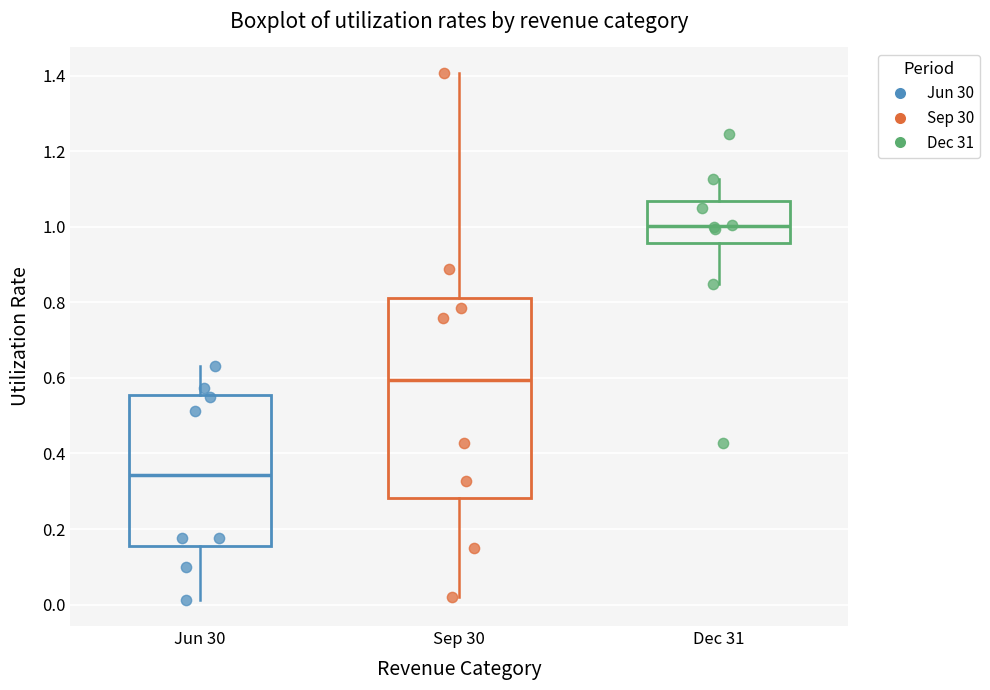

Reading left to right, read every box against the y-axis: the position of its median line, the range the box covers, and the ends of its whiskers. The values are not printed on the chart, so give them approximately, as read against the axis.

Jun 30: median 0.34, box 0.16 to 0.56, whiskers 0.02 to 0.64
Sep 30: median 0.60, box 0.28 to 0.82, whiskers 0.02 to 1.40
Dec 31: median 1.00, box 0.96 to 1.06, whiskers 0.84 to 1.12